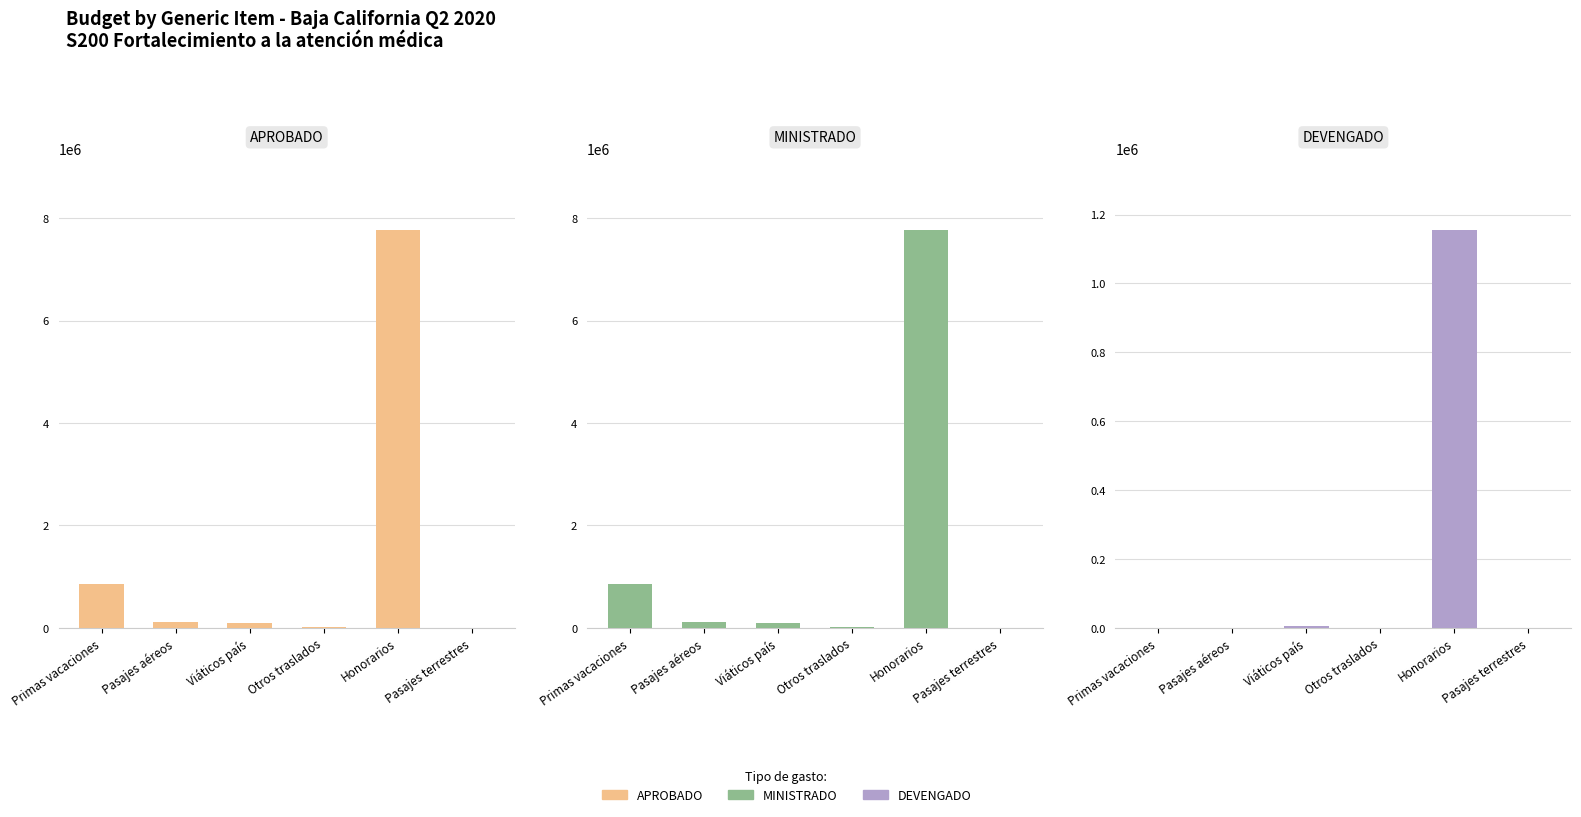

The DEVENGADO series shows 1215.0 at Otros traslados. True or false?

True